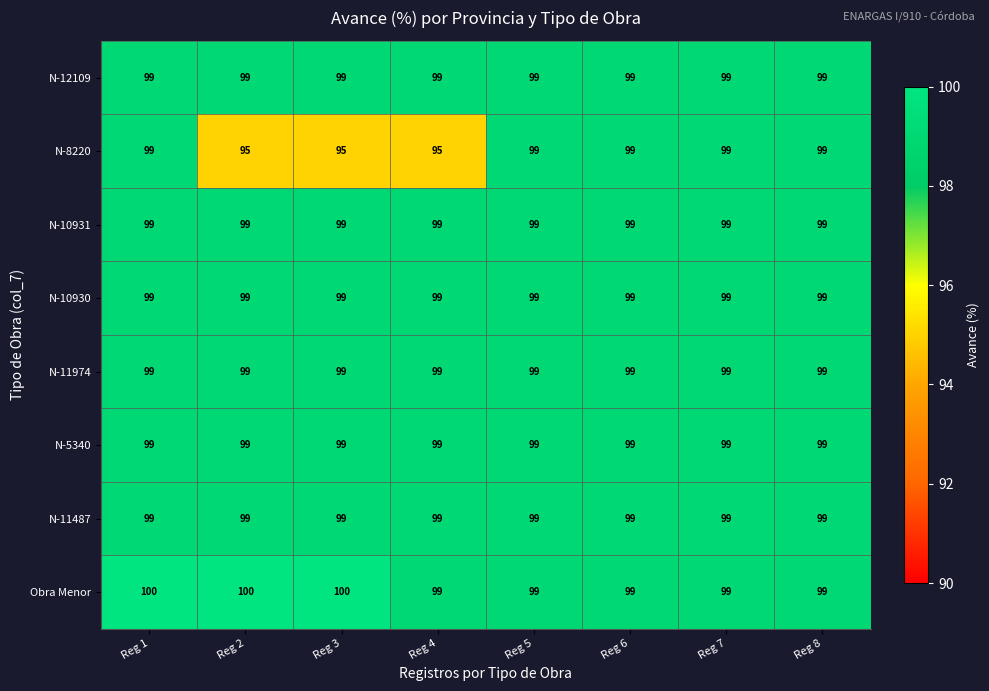

What is the sum of all N-11974 values?

792